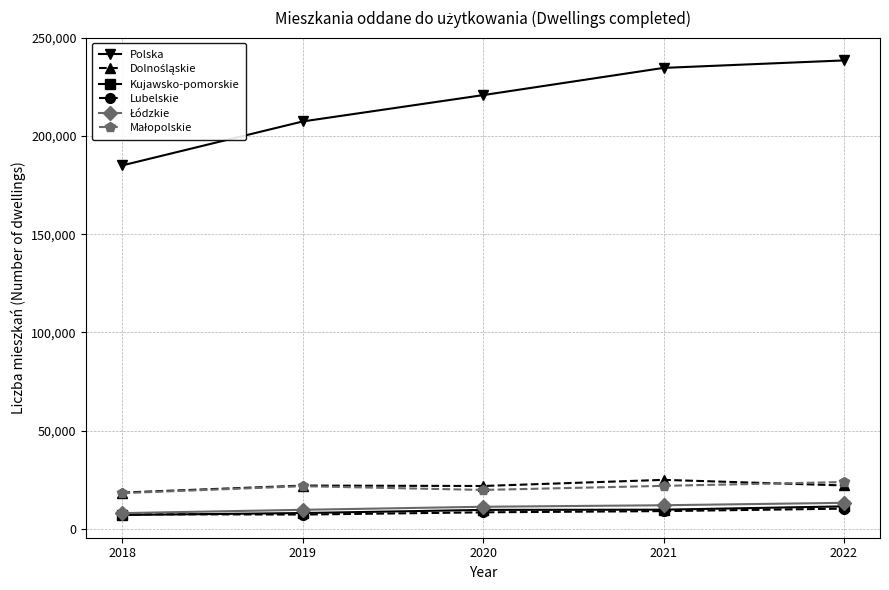

True or false: Lubelskie and Polska intersect in this chart.

False